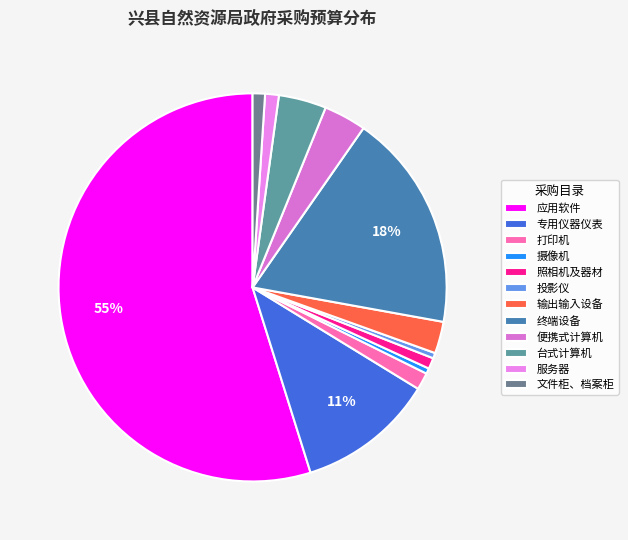

Is there a majority slice in this chart?

Yes